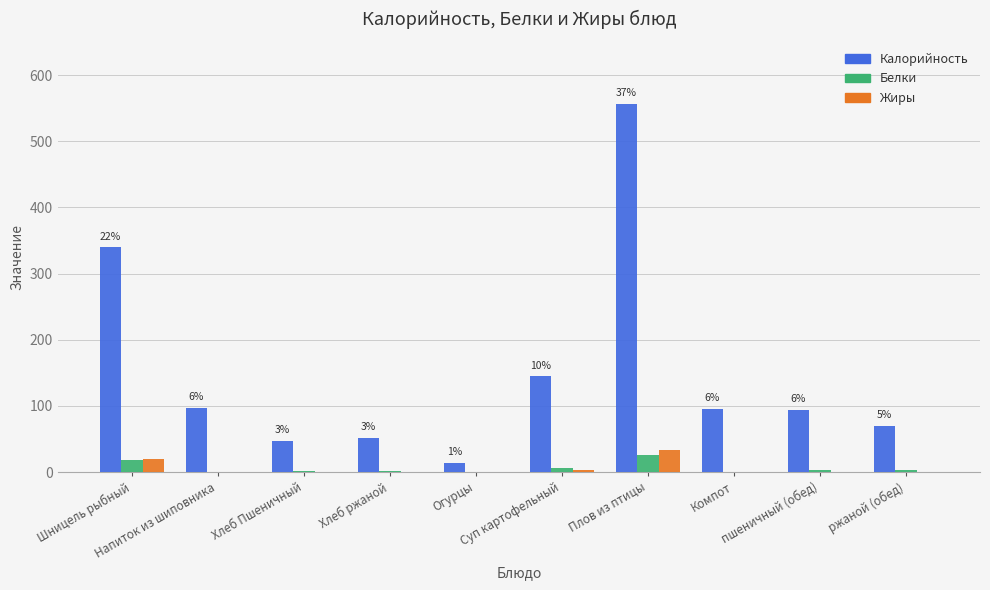

Is it true that Калорийность equals 47.0 at Хлеб Пшеничный?

True